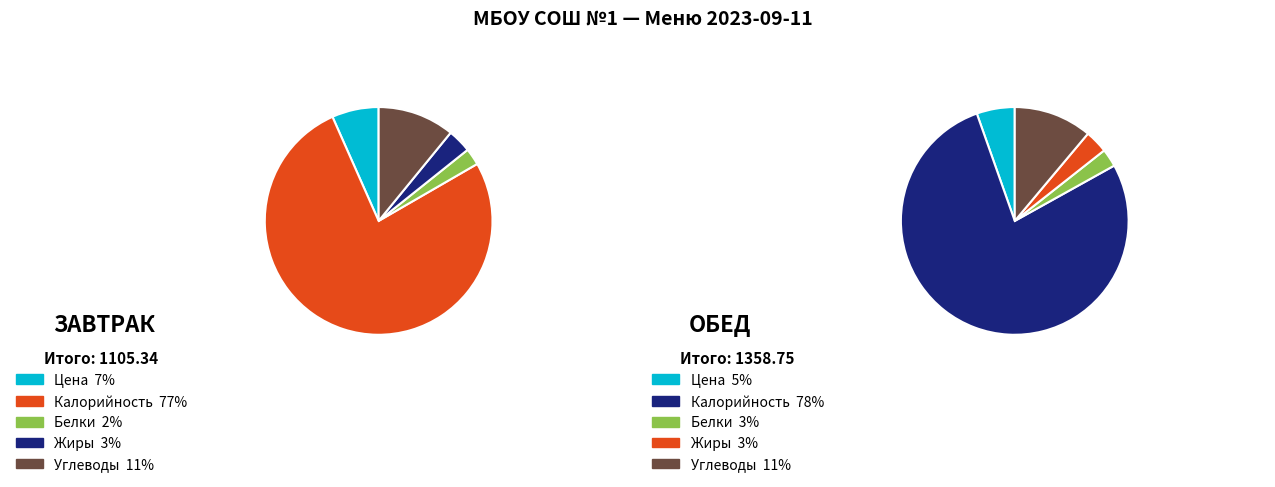

What is the smallest slice in the pie chart?

2